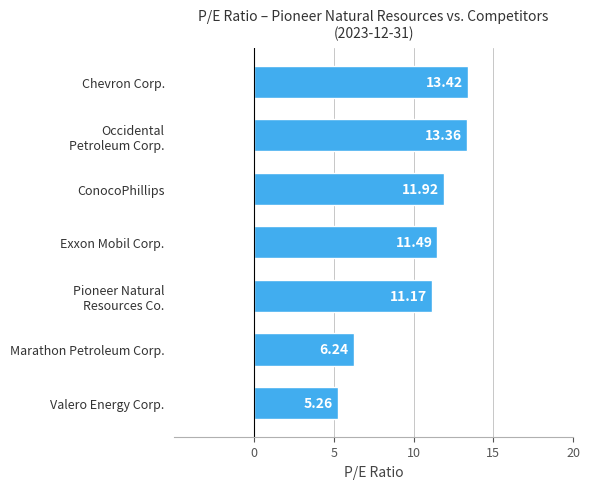

What is the maximum value shown in the chart?

13.4